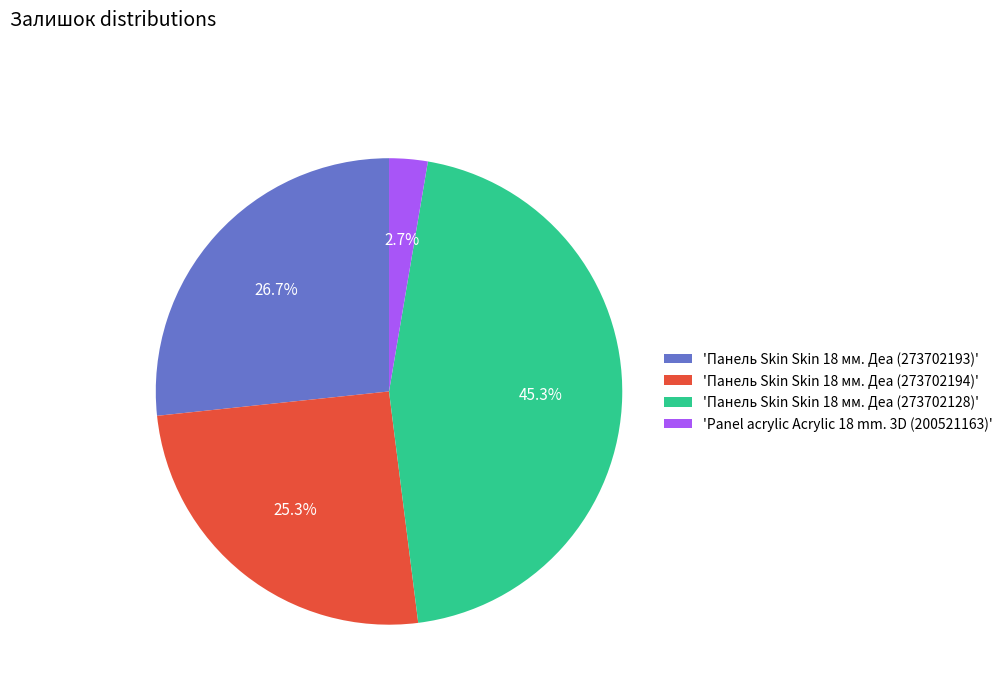

What is the smallest slice in the pie chart?

'Panel acrylic Acrylic 18 mm. 3D (200521163)'